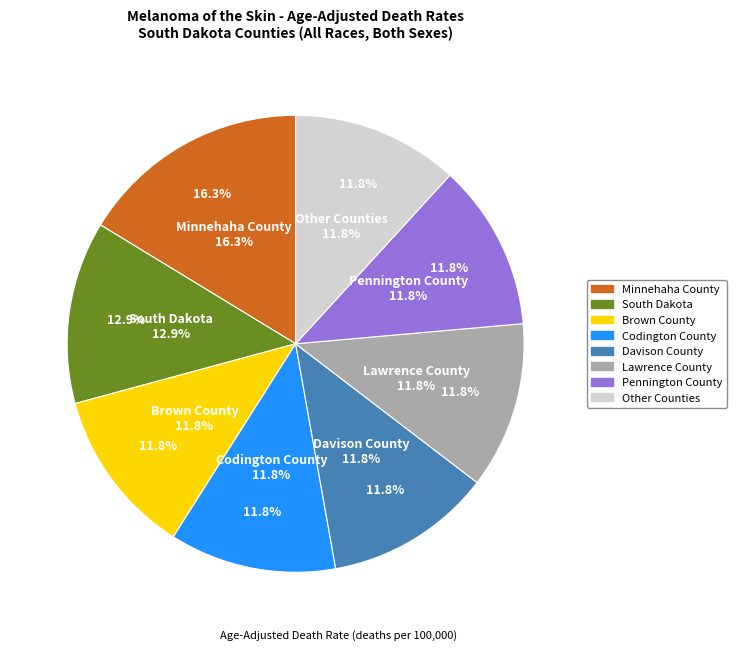

What portion of the pie excludes Pennington County?

88.2%